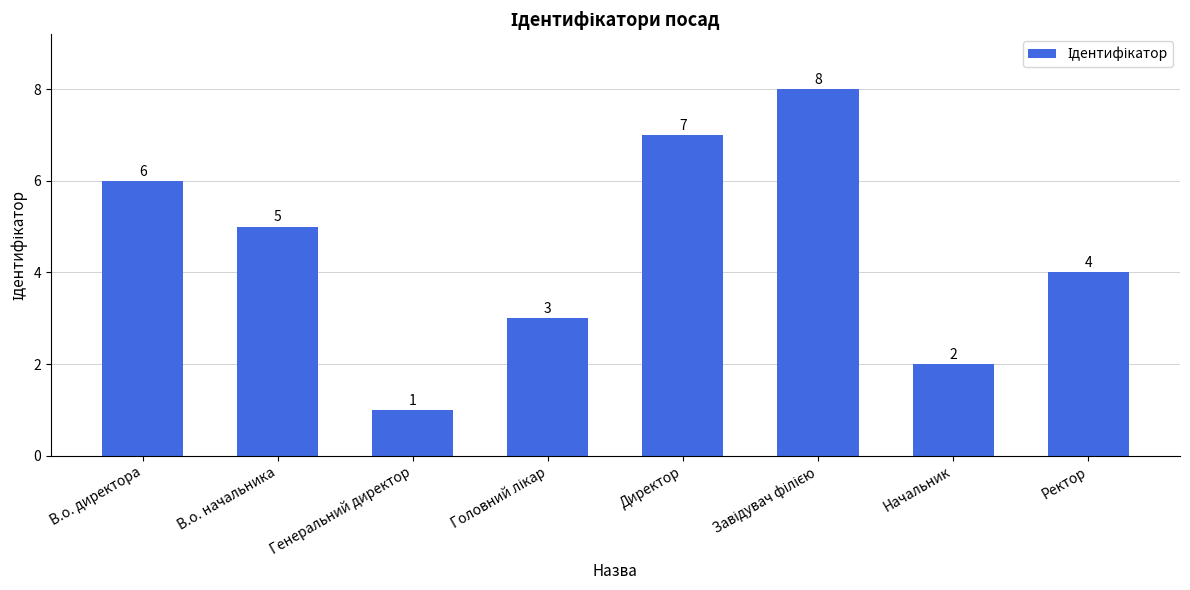

What is the maximum value shown in the chart?

8